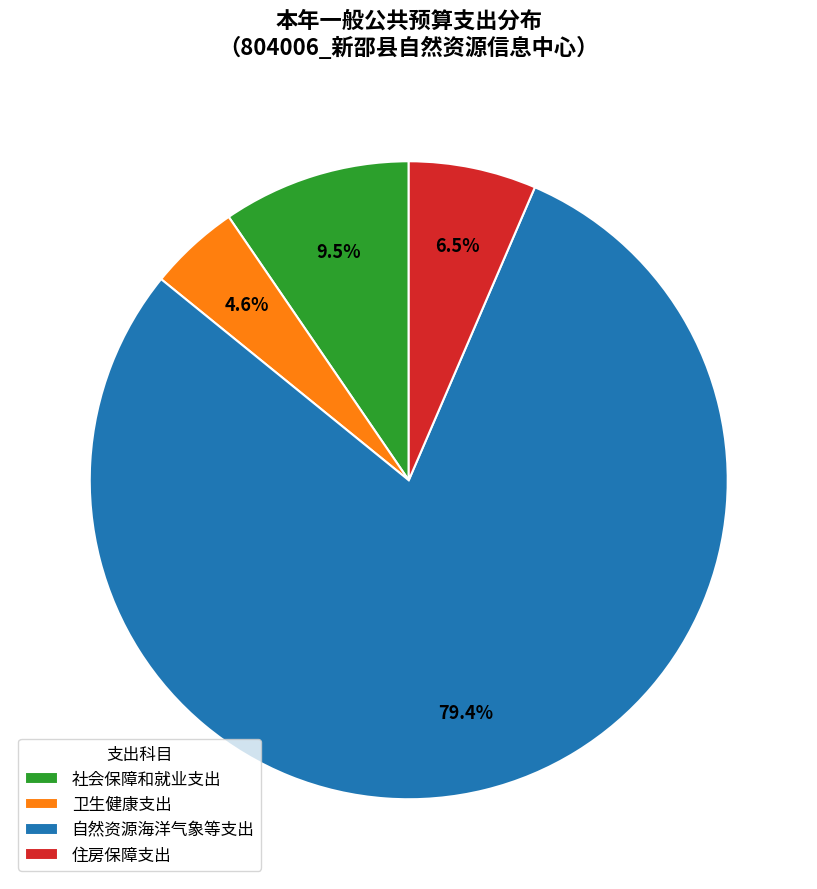

The 社会保障和就业支出 slice represents 23% of the pie. True or false?

False